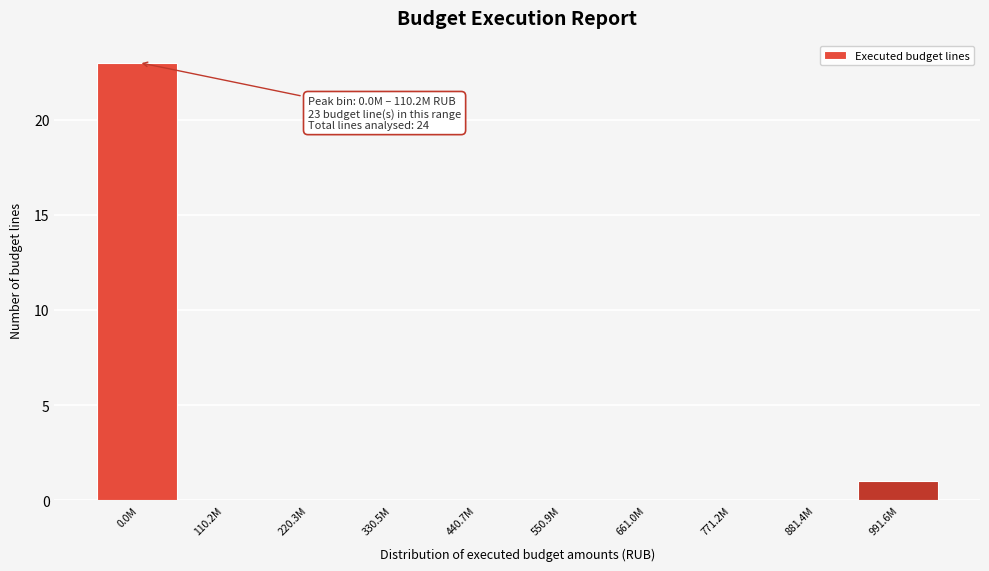

Reading left to right, extract all data points from this chart.

0.0M=23	110.2M=0	220.3M=0	330.5M=0	440.7M=0	550.9M=0	661.0M=0	771.2M=0	881.4M=0	991.6M=1